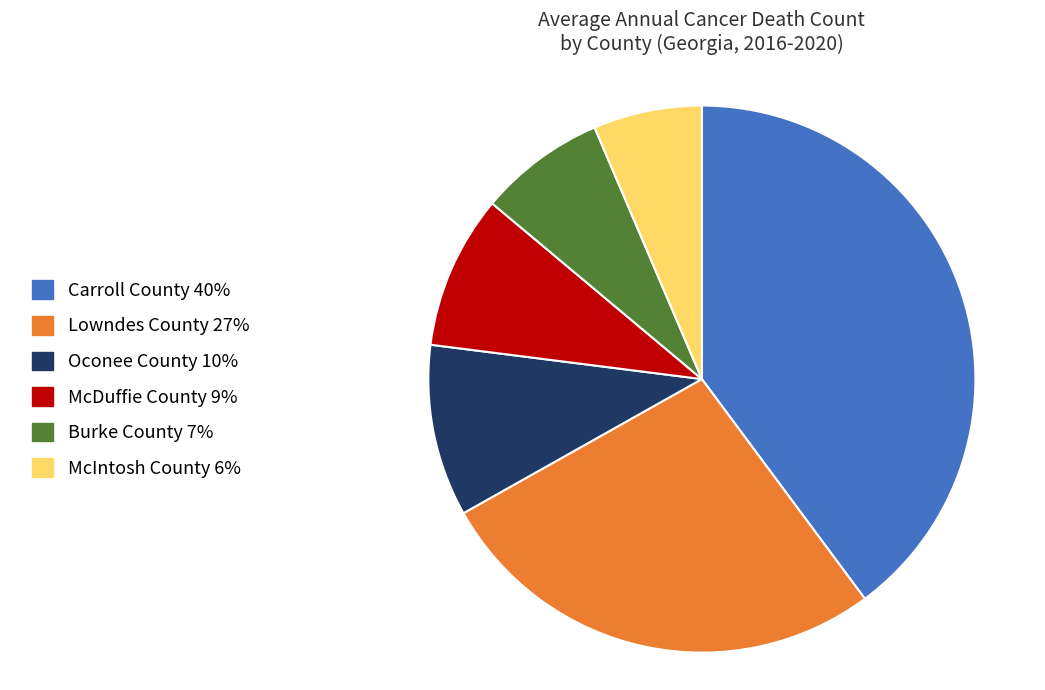

The Carroll County slice represents 51% of the pie. True or false?

False